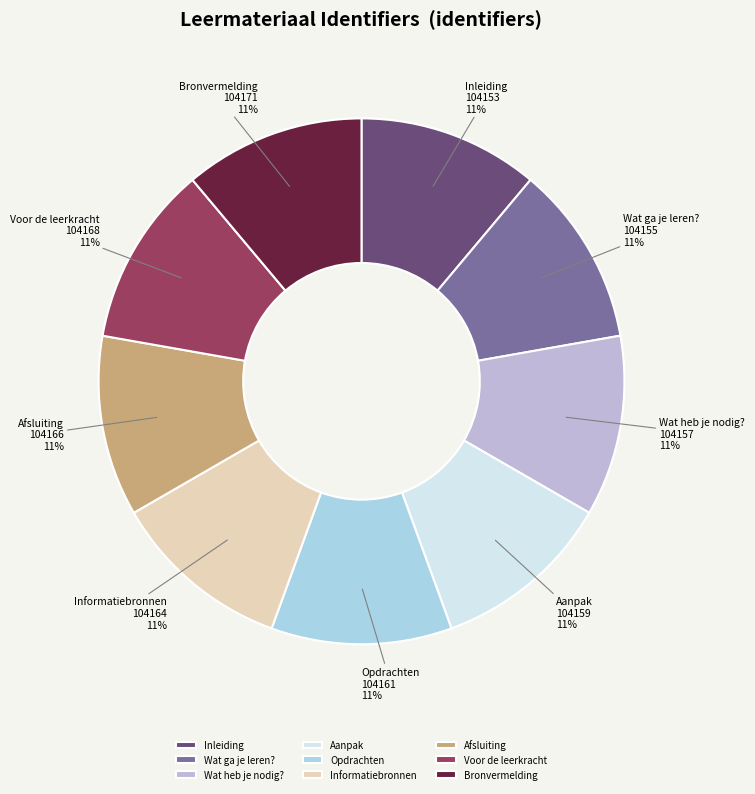

To the nearest percent, what percentage of the pie is Opdrachten?

11%